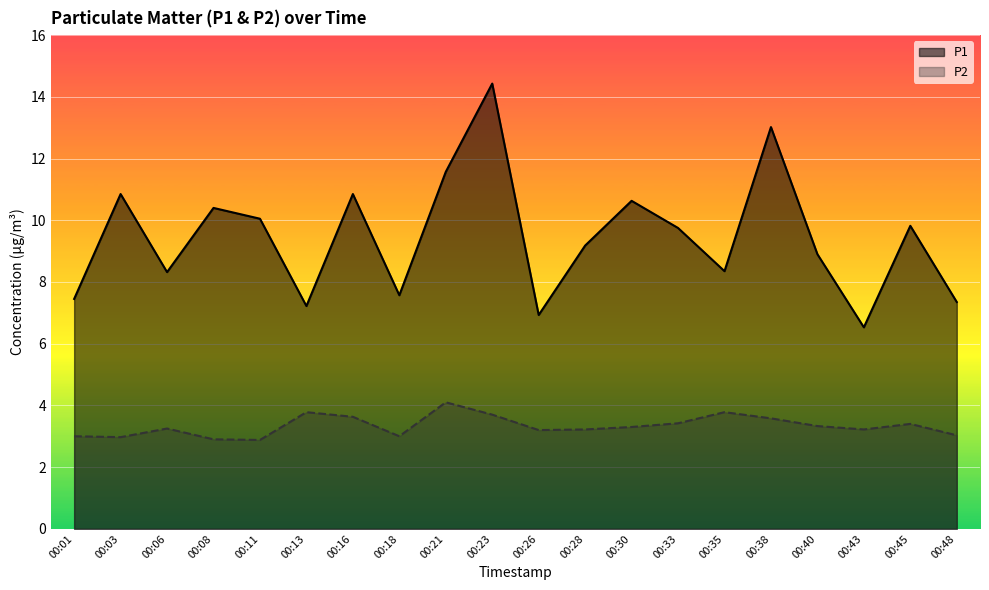

What is the average value of the P2 series?

3.3